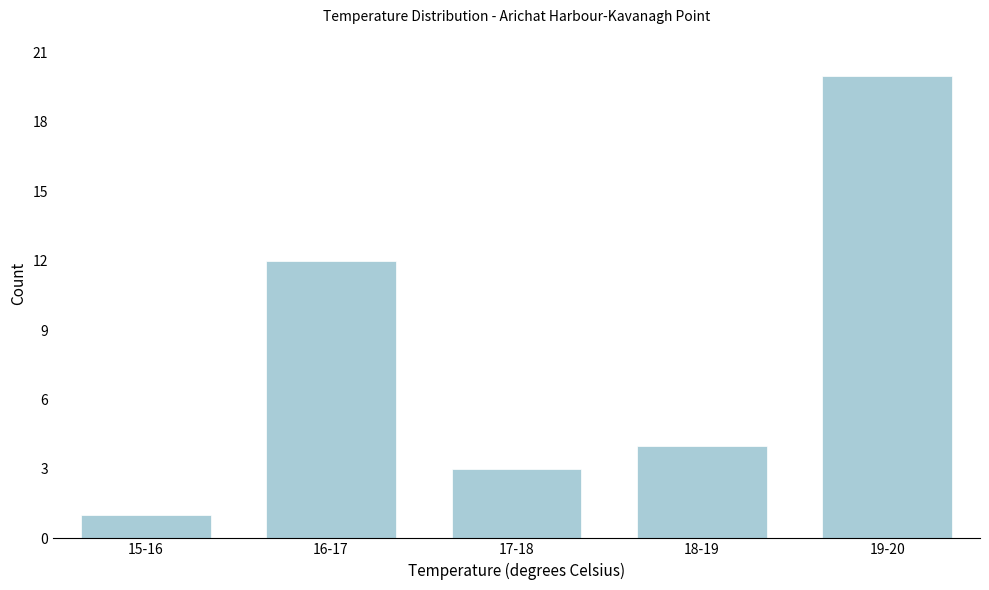

Reading left to right, list all the values displayed in this chart.

15-16=1	16-17=12	17-18=3	18-19=4	19-20=20